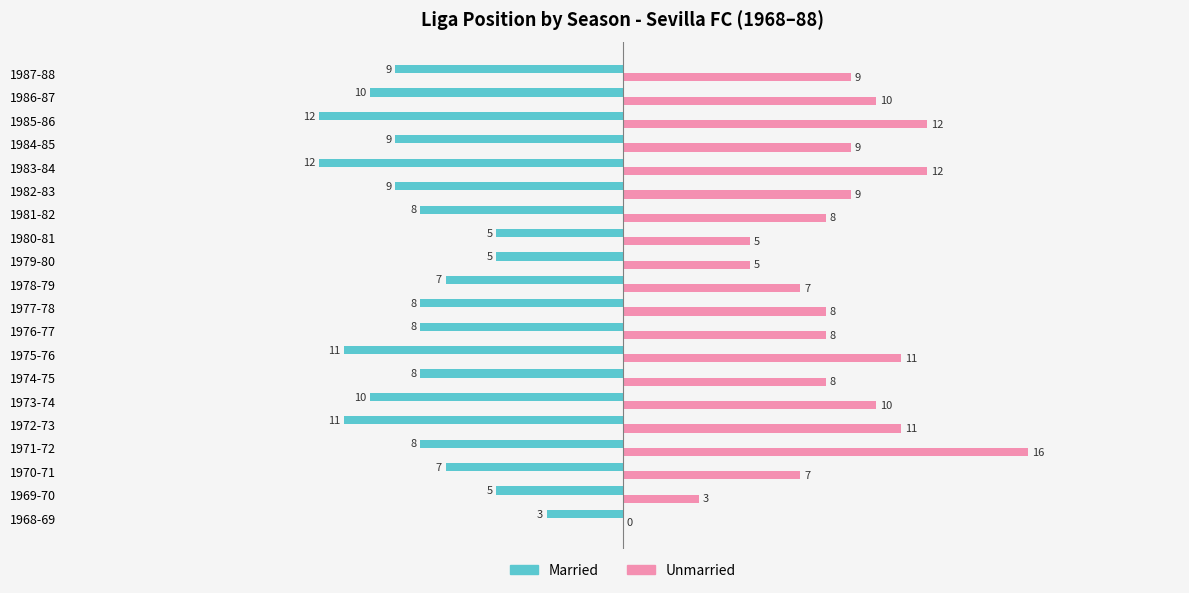

What is the approximate value of Married at 1971-72?

-8